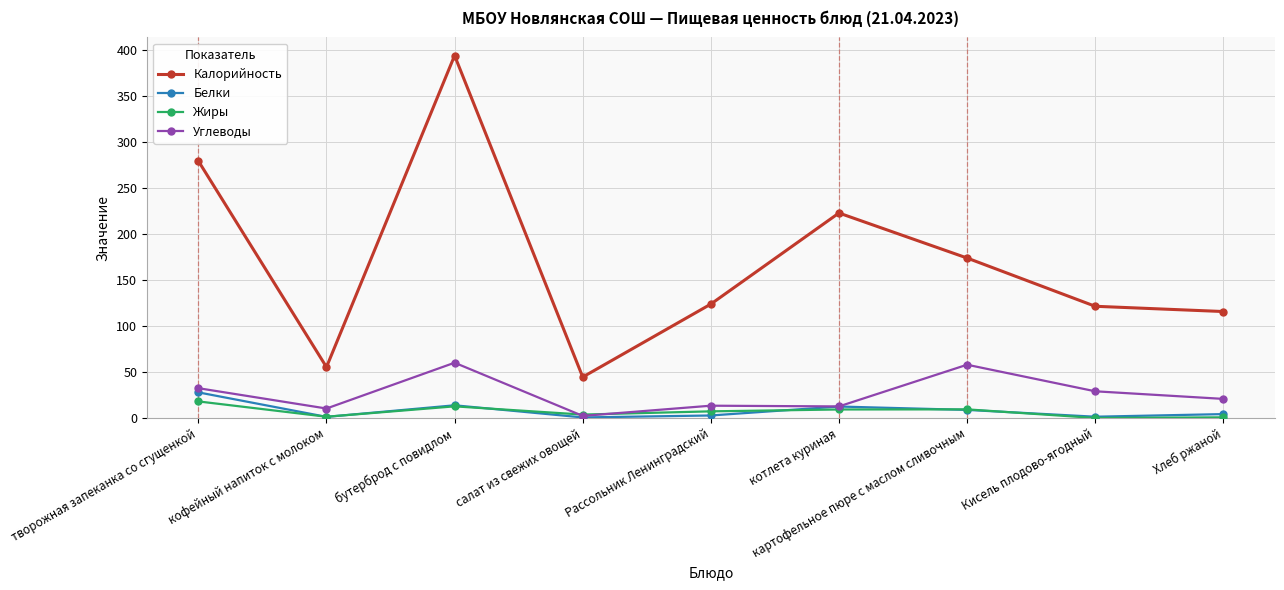

What is the difference between the highest and lowest values at котлета куриная?

213.8